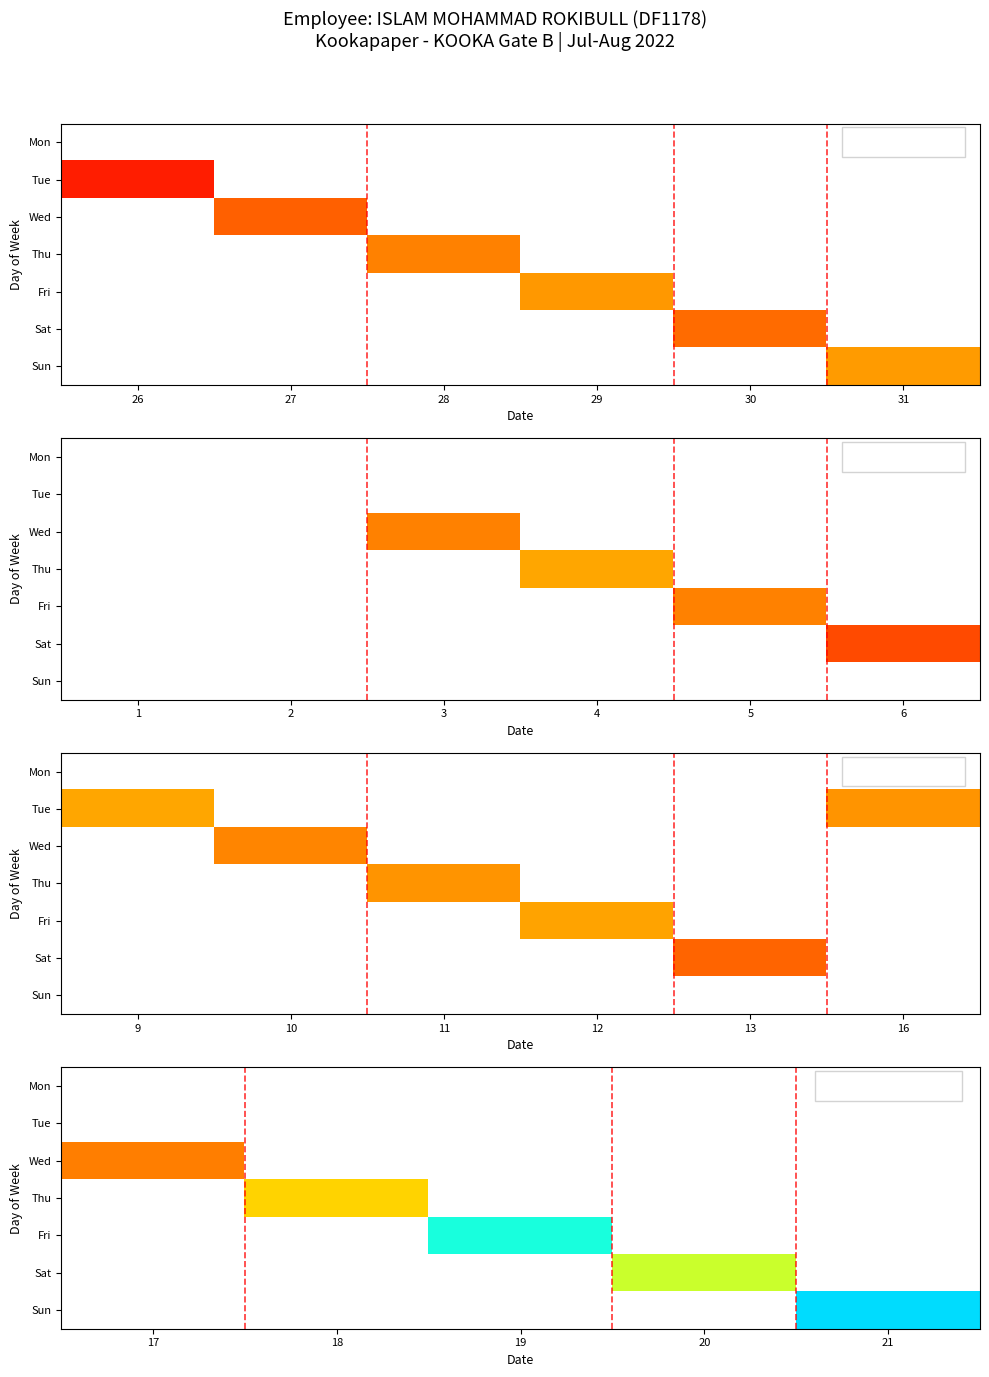

How many data points does each series have?

5